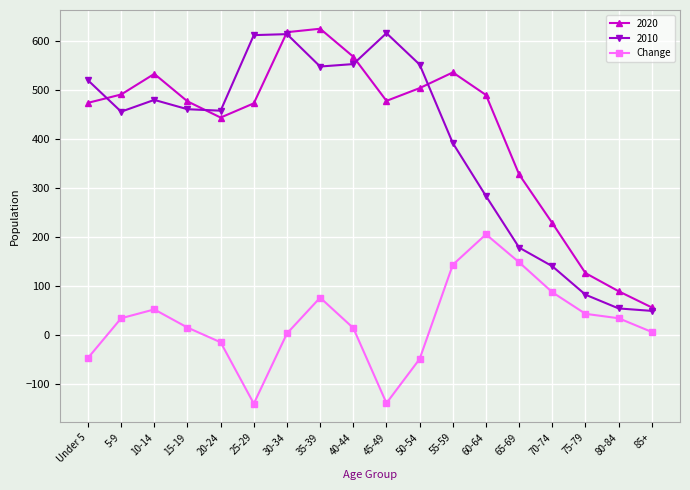

In 2020, how many points are higher than both neighbors (excluding endpoints)?

3